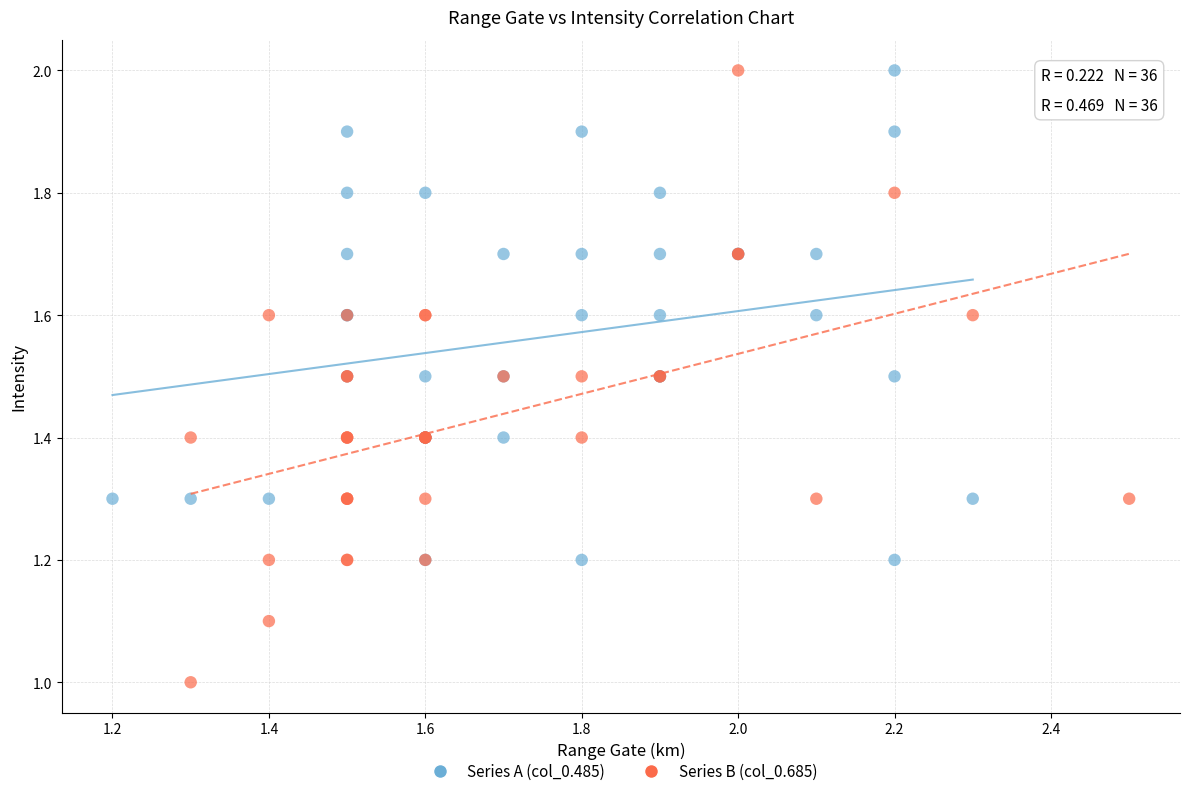

Which series has the widest spread of Y values?

Series B (col_0.685)